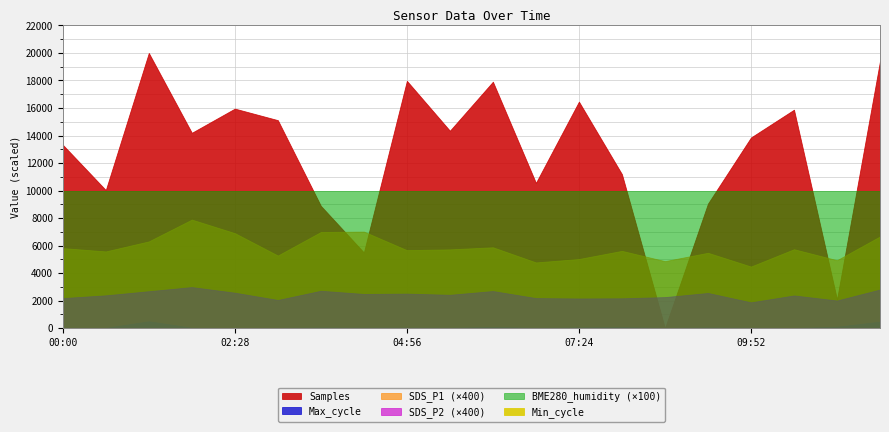

True or false: SDS_P1 and Min_cycle cross at least once.

False